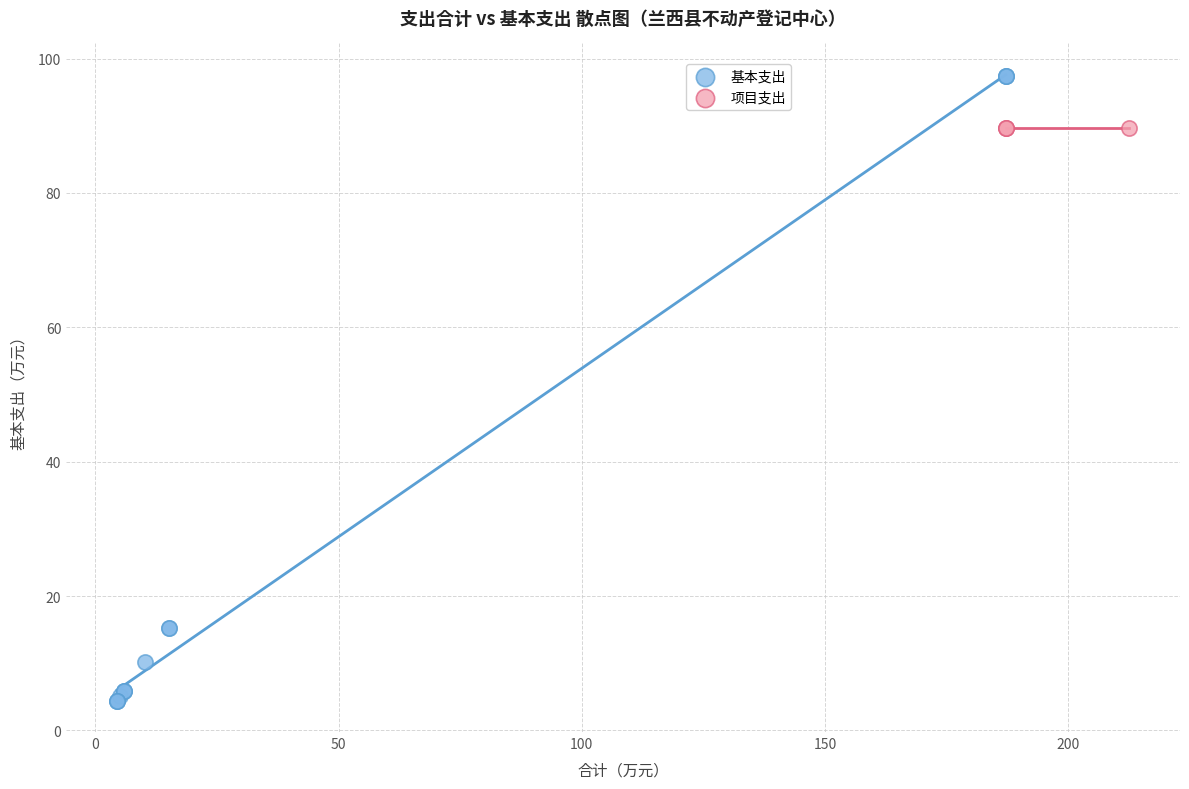

Which series reaches the minimum Y coordinate?

基本支出